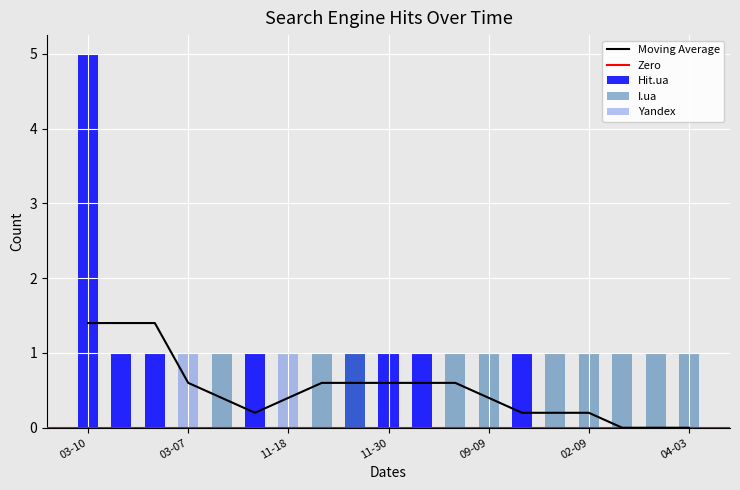

The Hit.ua series shows 0 at 2017-08-25. True or false?

True